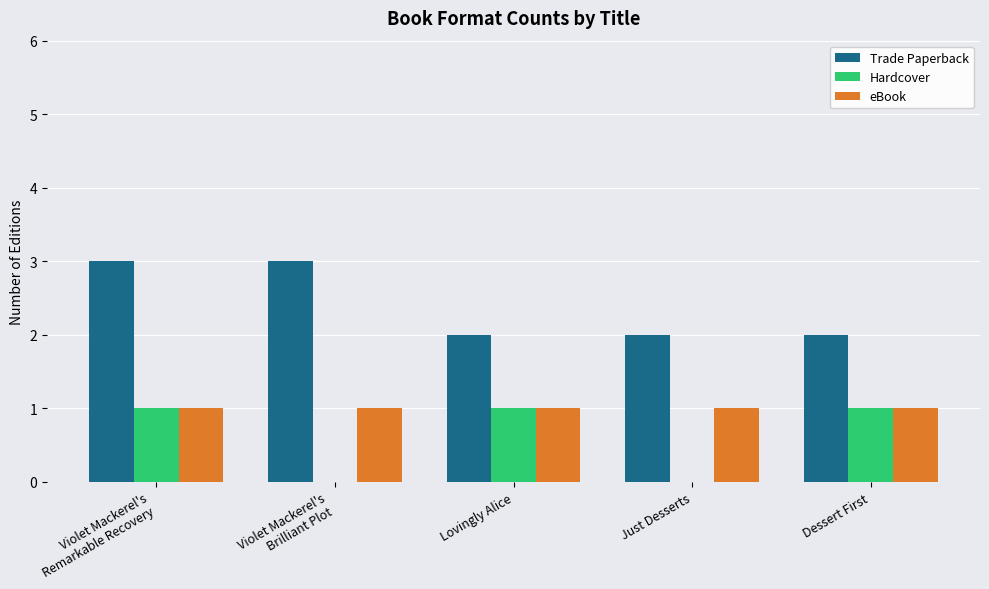

Which series has the largest total across all categories?

Trade Paperback